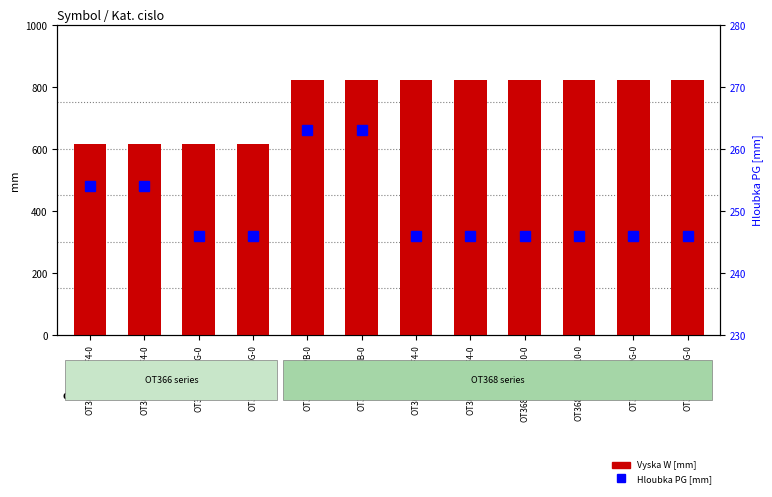

Is it true that Vyska W [mm] equals 308 at OT366.2-4/2PF4-0?

False